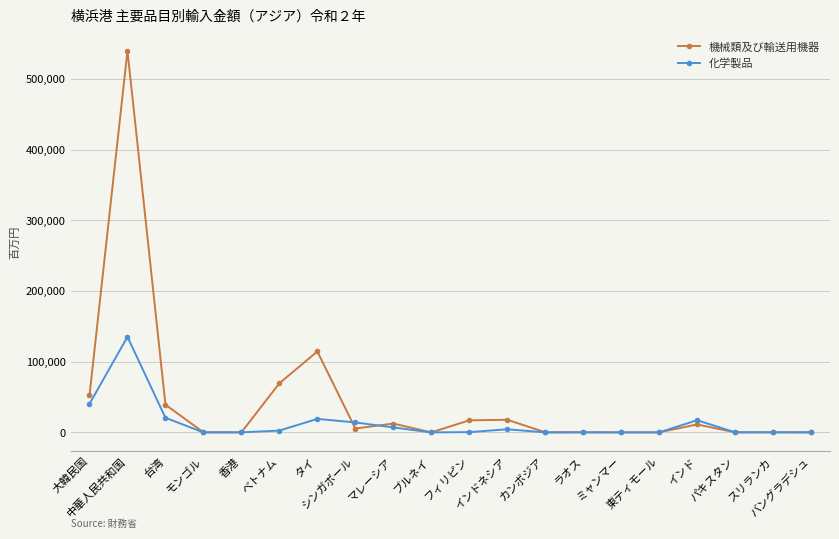

What is the label of the 10th point from the left?

ブルネイ